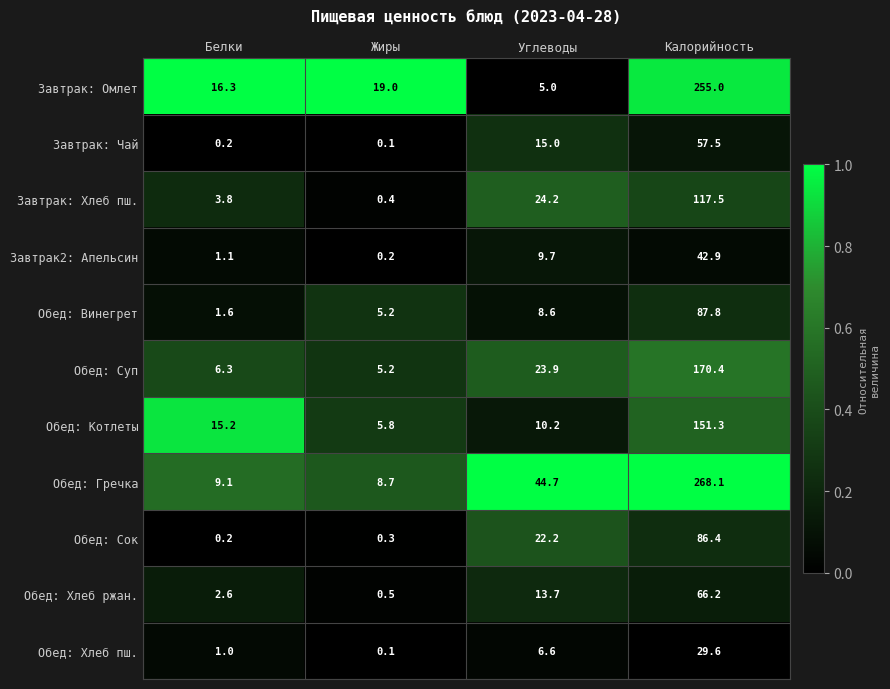

What is the total value across all series at Калорийность?

1332.7